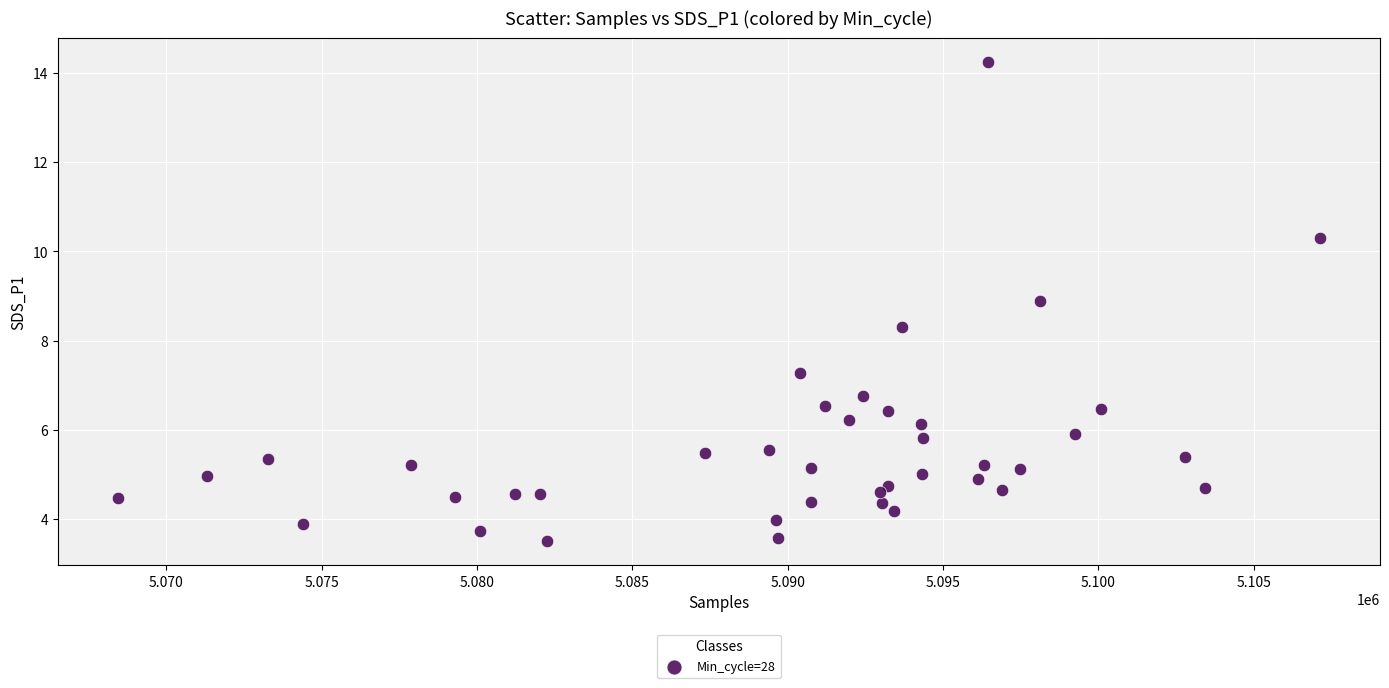

What Y value in the scatter plot is closest to 8?

8.3